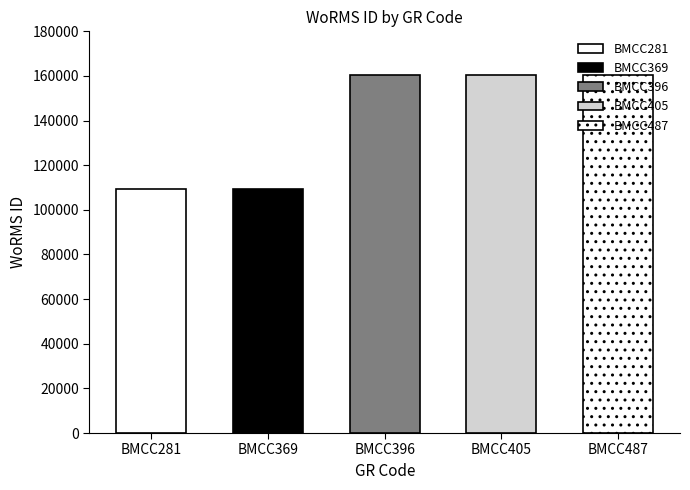

How many bars are there in total?

5